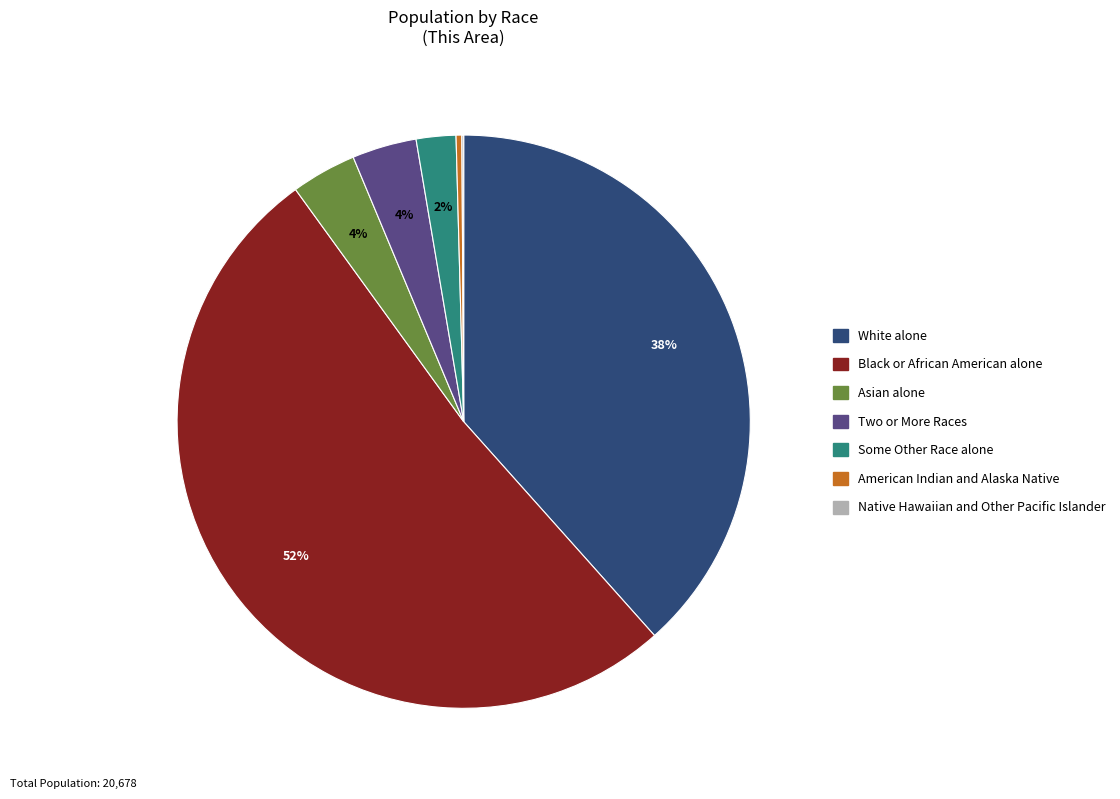

Does any single category account for the majority?

Yes